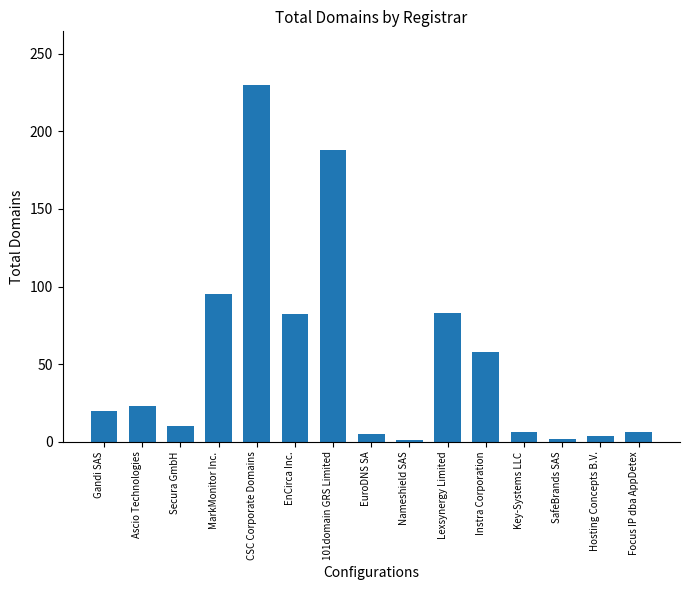

Is it true that the value at Gandi SAS is 20?

True